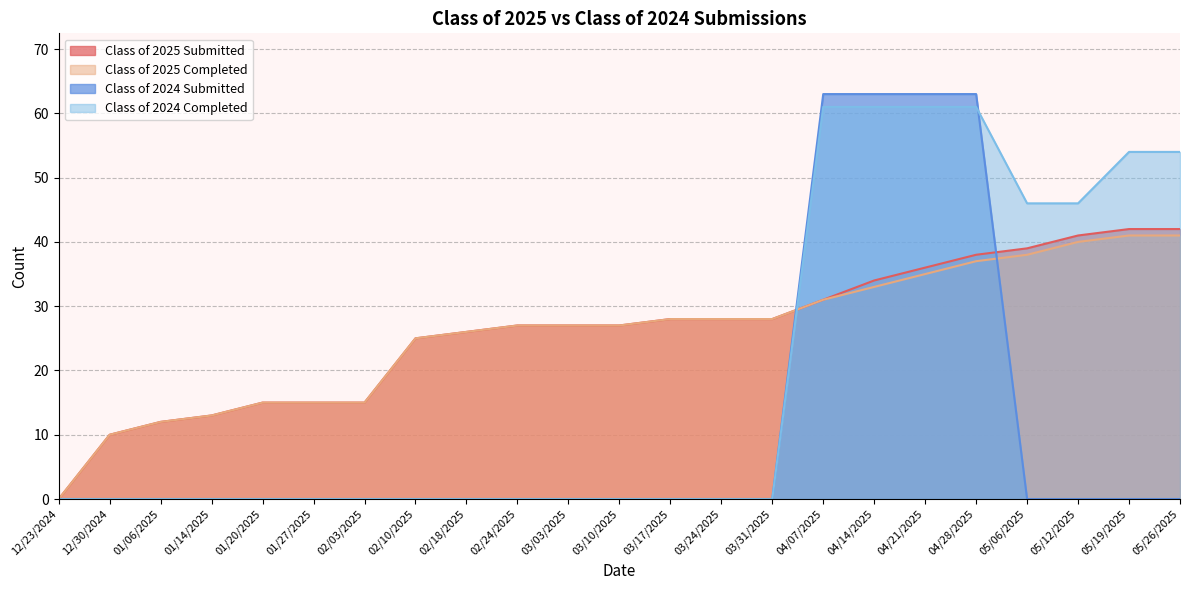

How many lines are shown in the chart?

4